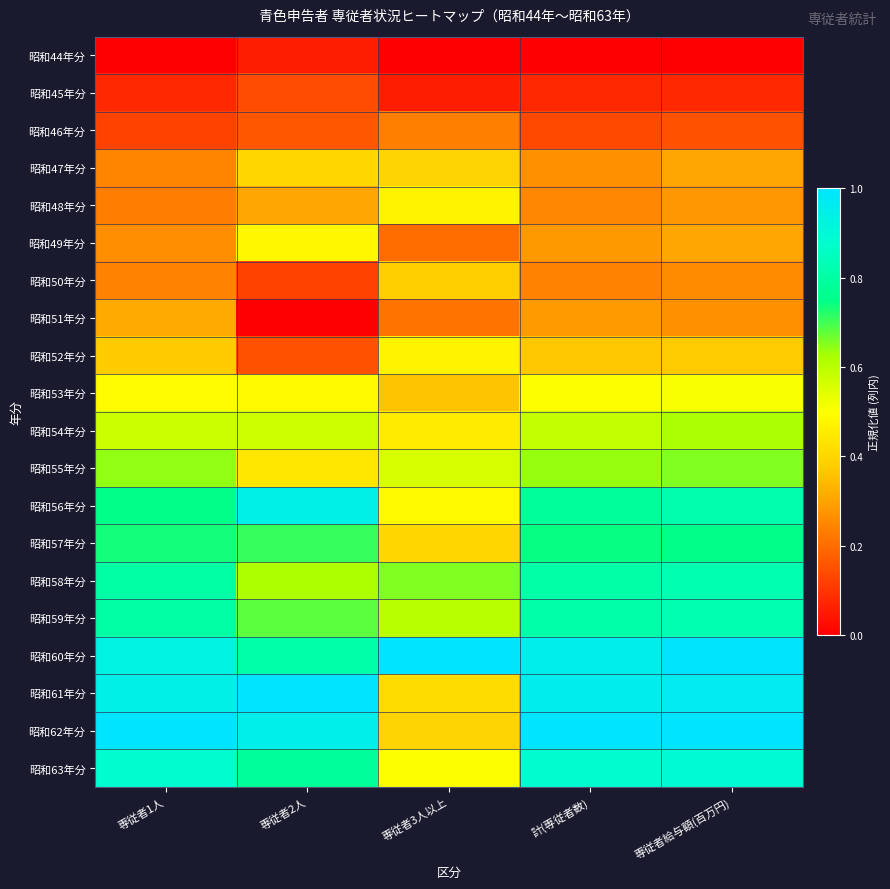

Which series changed the most between 専従者2人 and 計(専従者数)?

昭和51年分